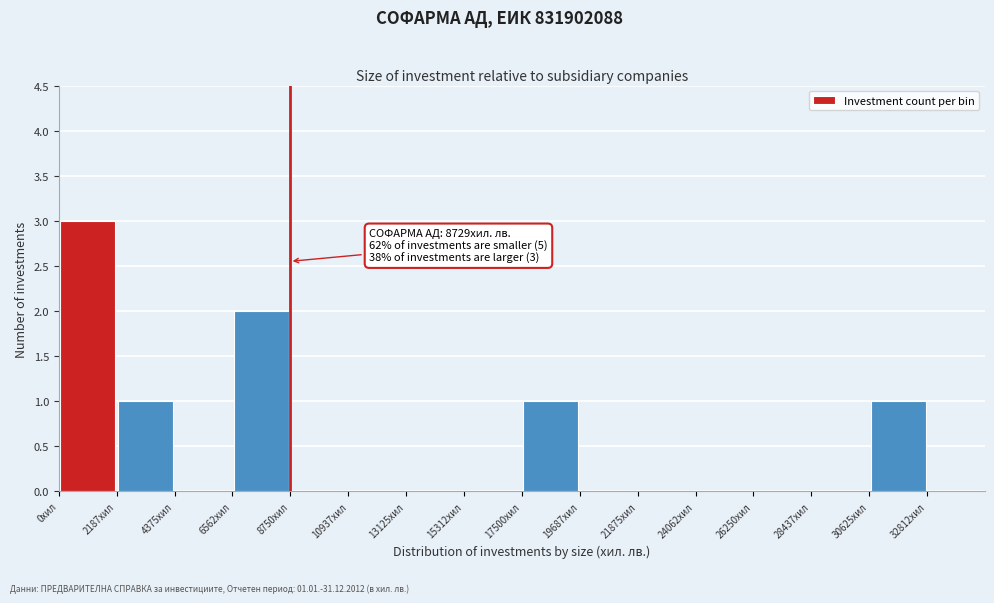

Which range on the x-axis has the tallest bar?

0 to 2000